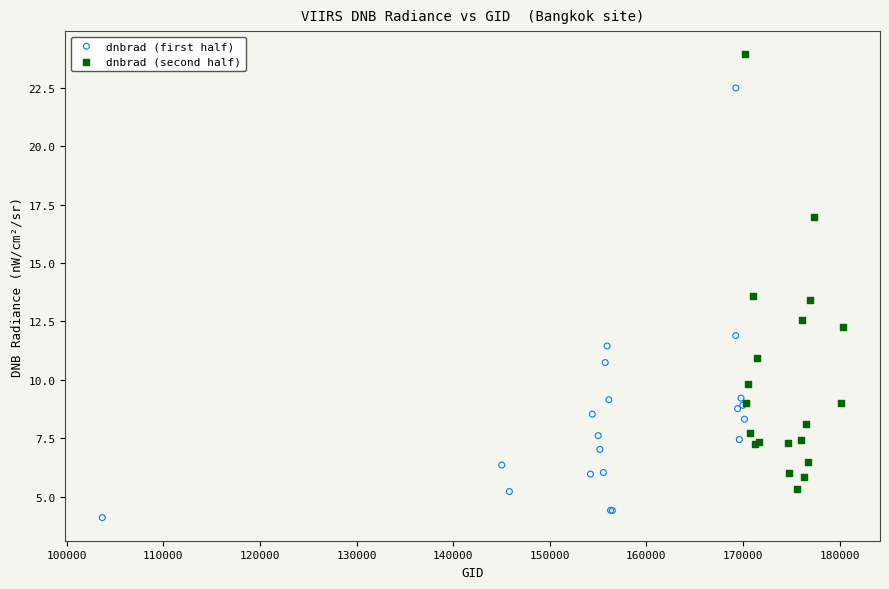

Which series reaches the minimum Y coordinate?

dnbrad (first half)